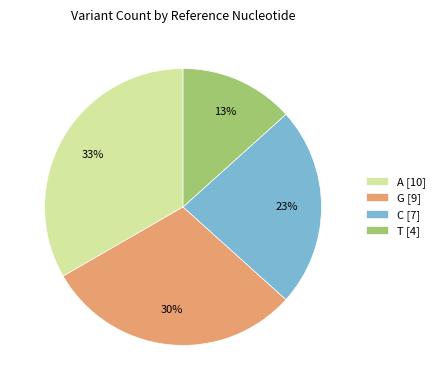

To the nearest percent, what portion does A represent?

33%